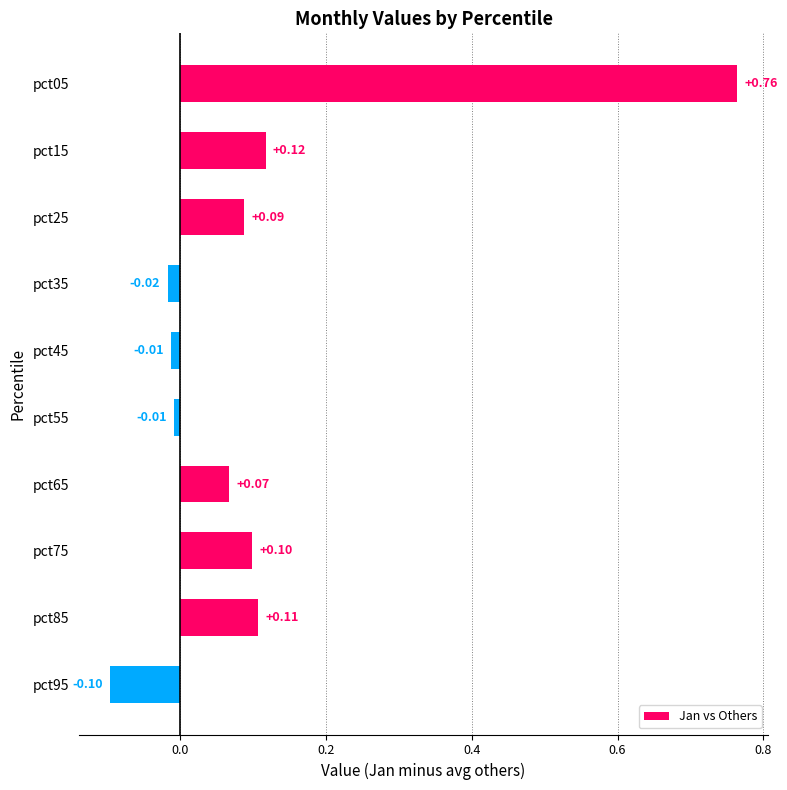

What is the difference between the maximum and minimum values?

0.9